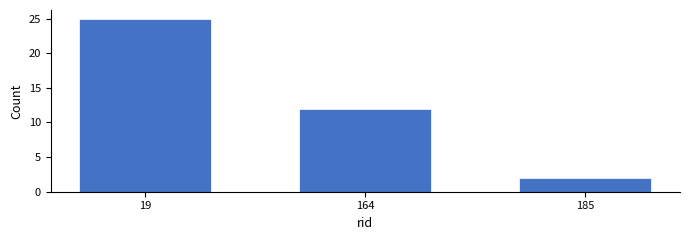

Reading left to right, what are all the values shown in this chart?

25	12	2